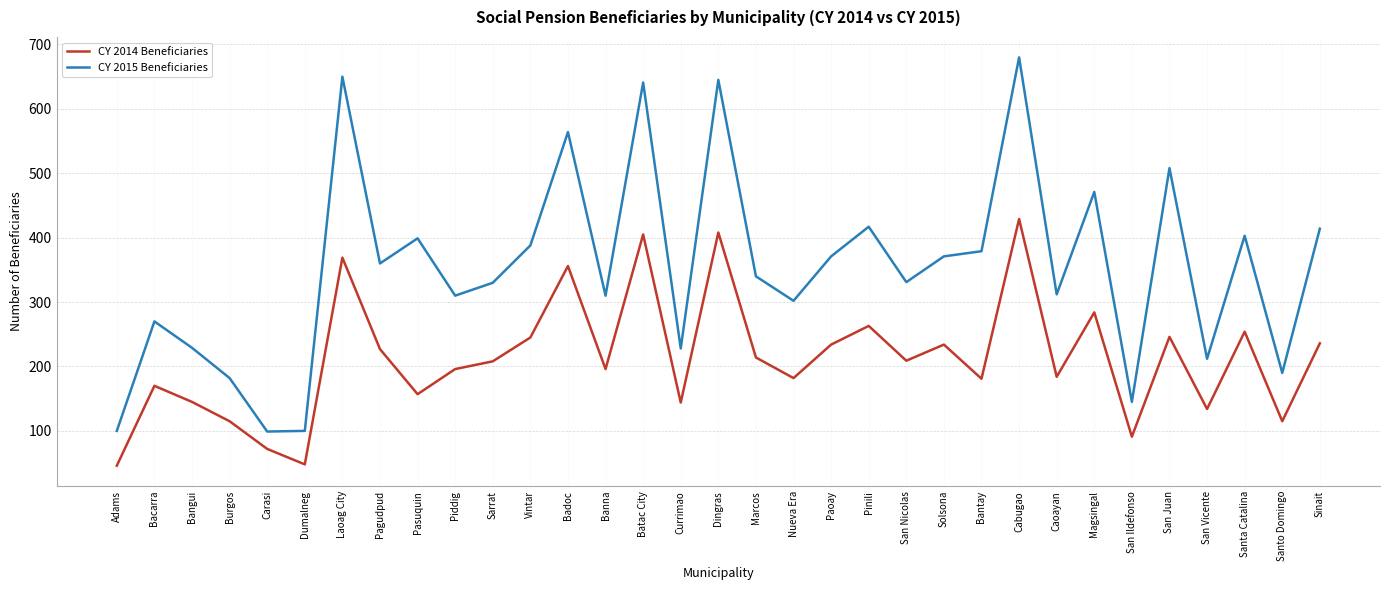

The CY 2014 Beneficiaries series shows 44 at Carasi. True or false?

False